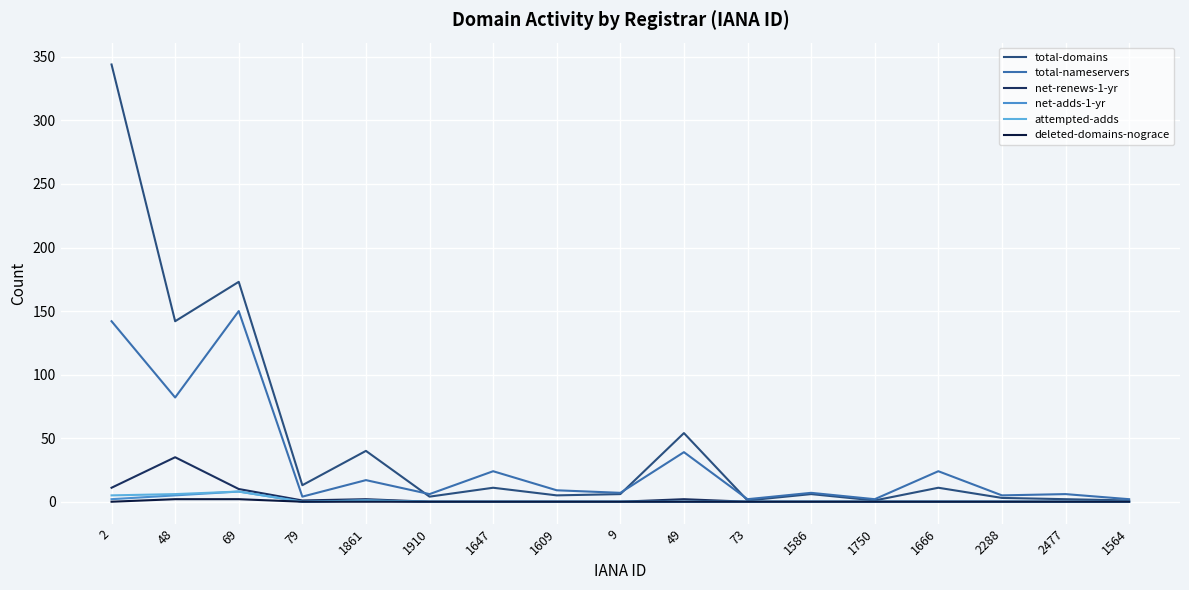

Which series ends up on top after the final intersection of total-domains and total-nameservers?

total-nameservers